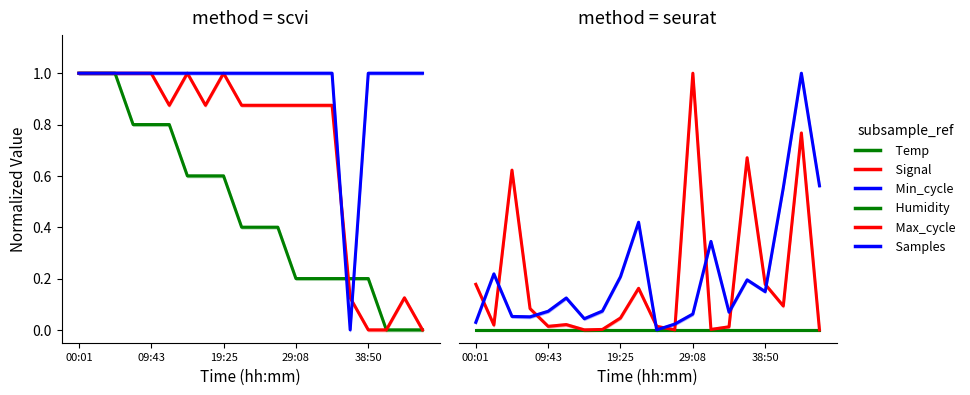

How many values in Min_cycle are above zero?

19